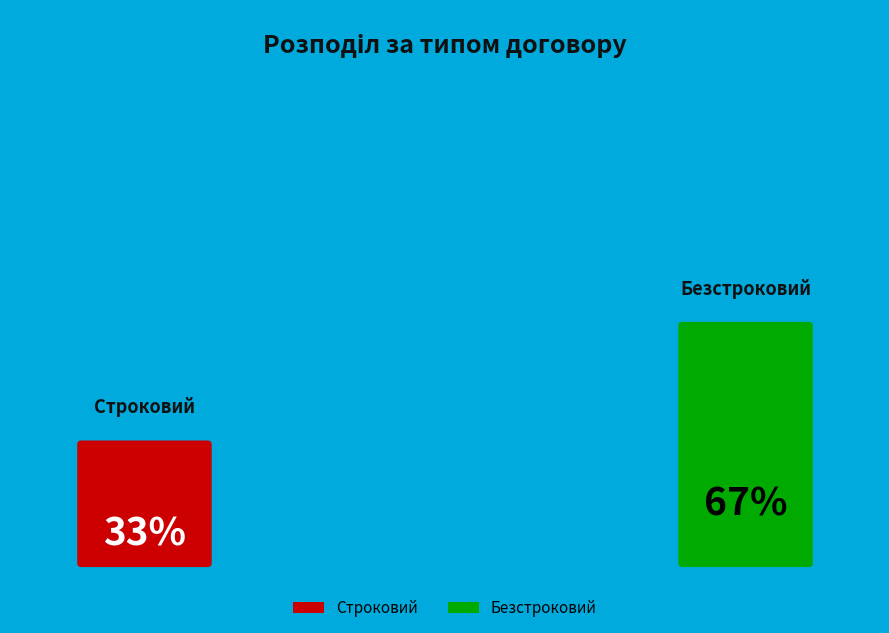

Rank the categories by value from highest to lowest.

Безстроковий, Строковий